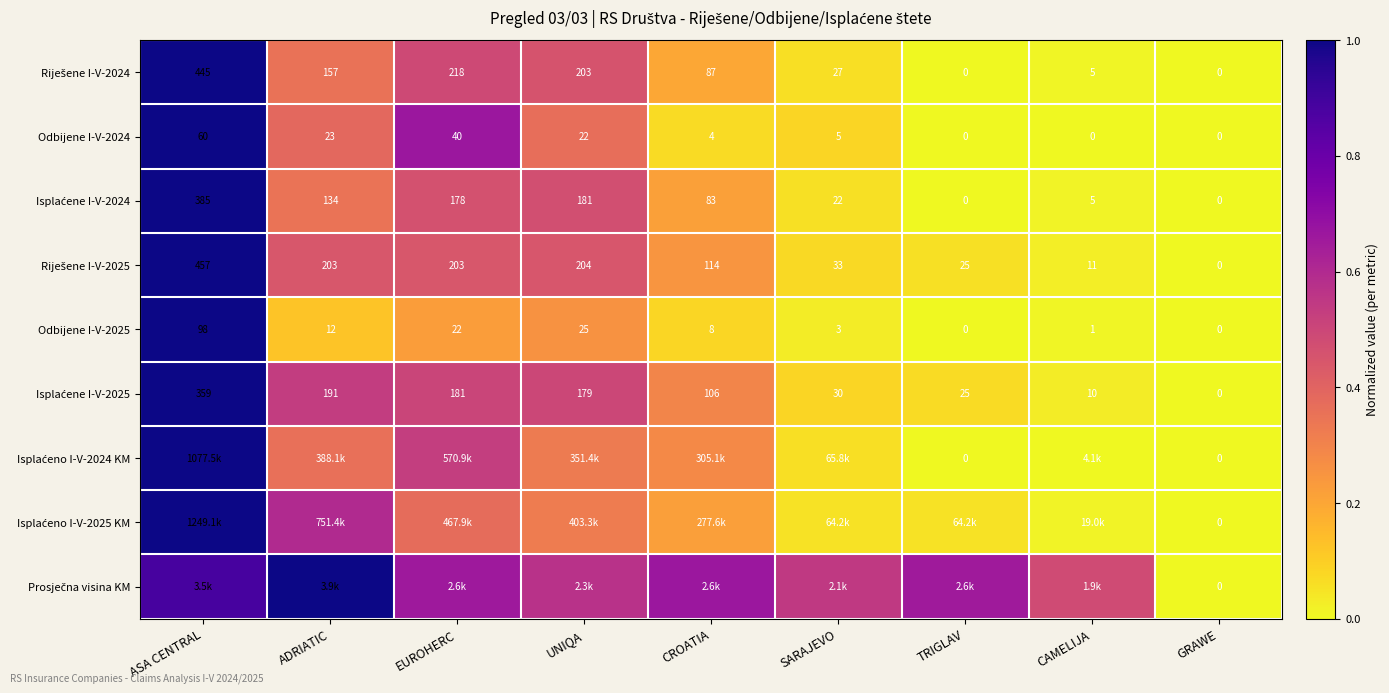

Which category has the highest value in the Odbijene I-V-2024 series?

ASA CENTRAL